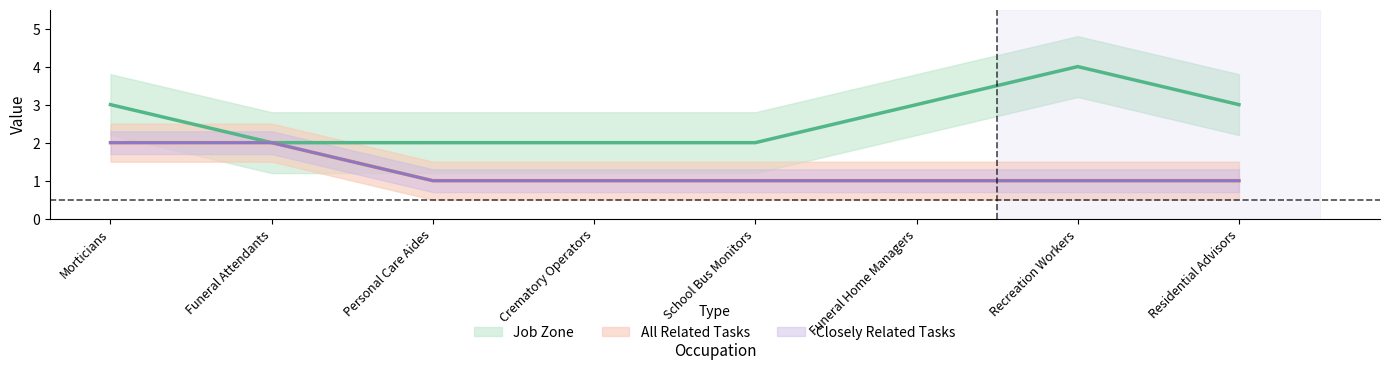

Which series has the largest total across all categories?

Job Zone